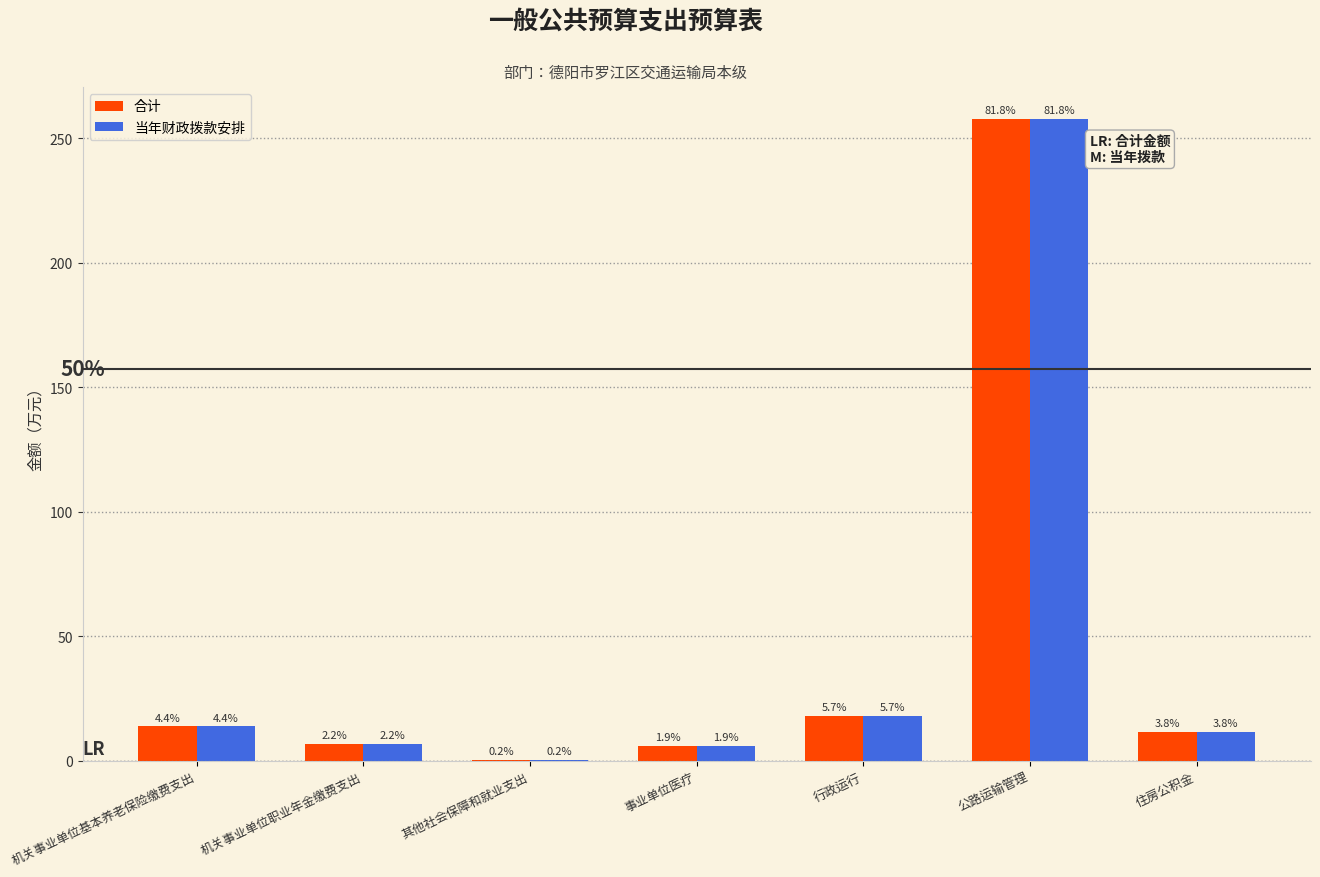

Are the bars grouped side by side (vs. stacked)?

Yes